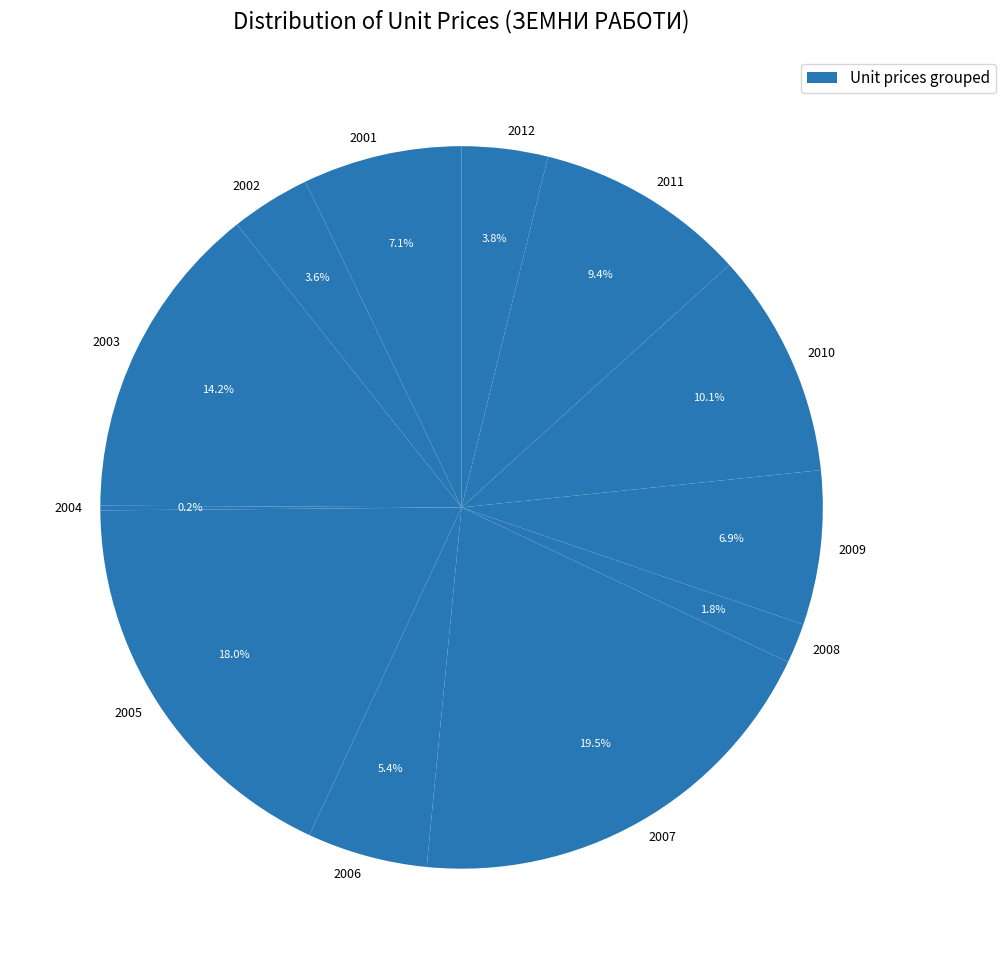

Approximately how many times larger is the value at 2001 compared to 2005?

0.4